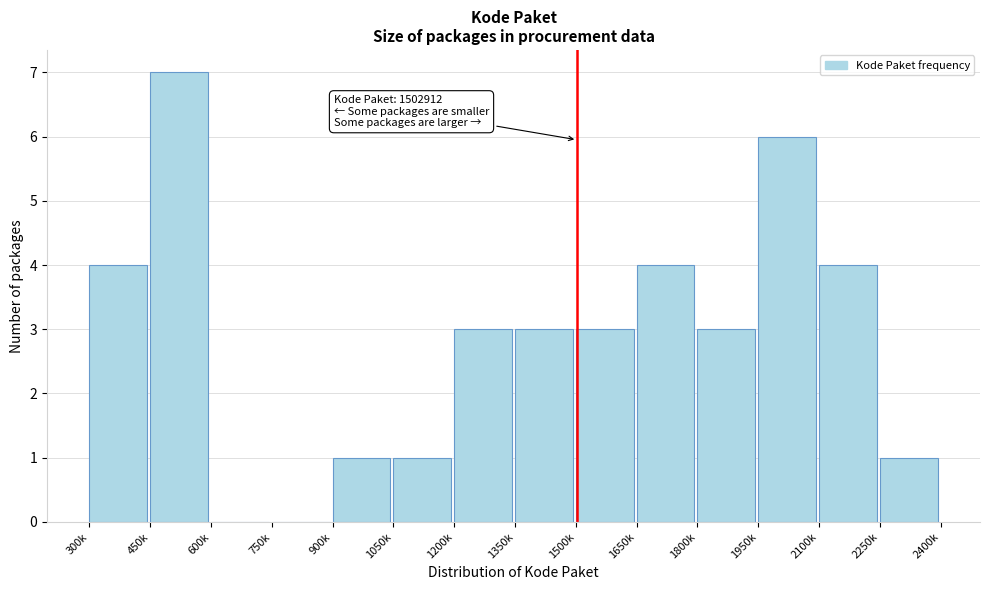

Reading left to right, extract all data points from this chart.

300k=4	450k=7	600k=0	750k=0	900k=1	1050k=1	1200k=3	1350k=3	1500k=3	1650k=4	1800k=3	1950k=6	2100k=4	2250k=1